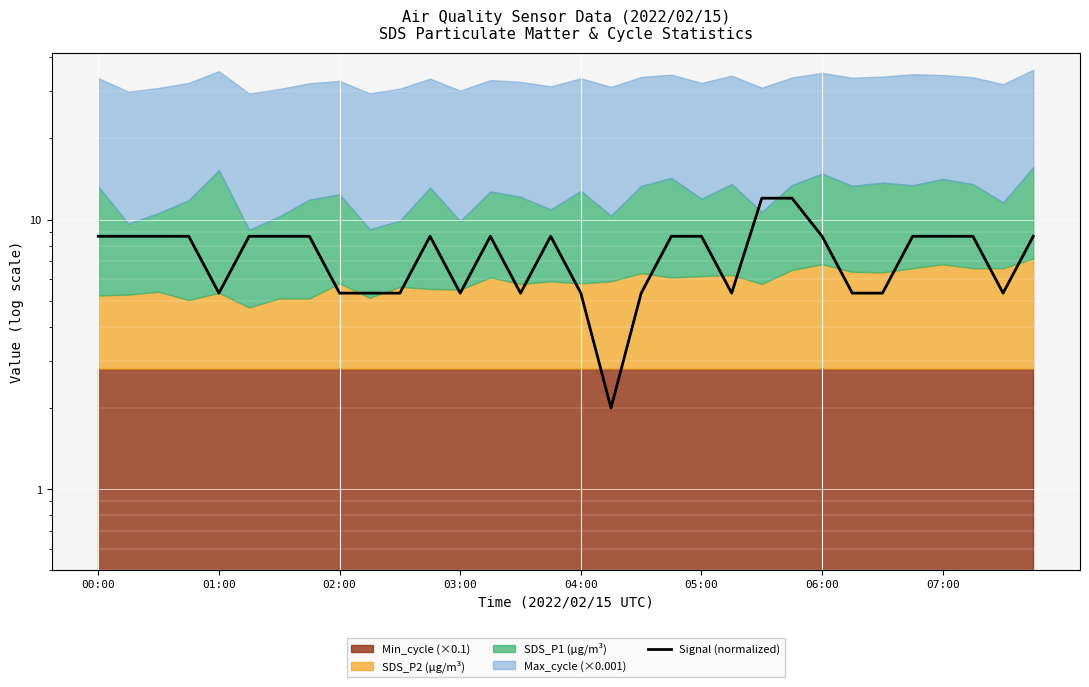

What position from the right is 31?

1